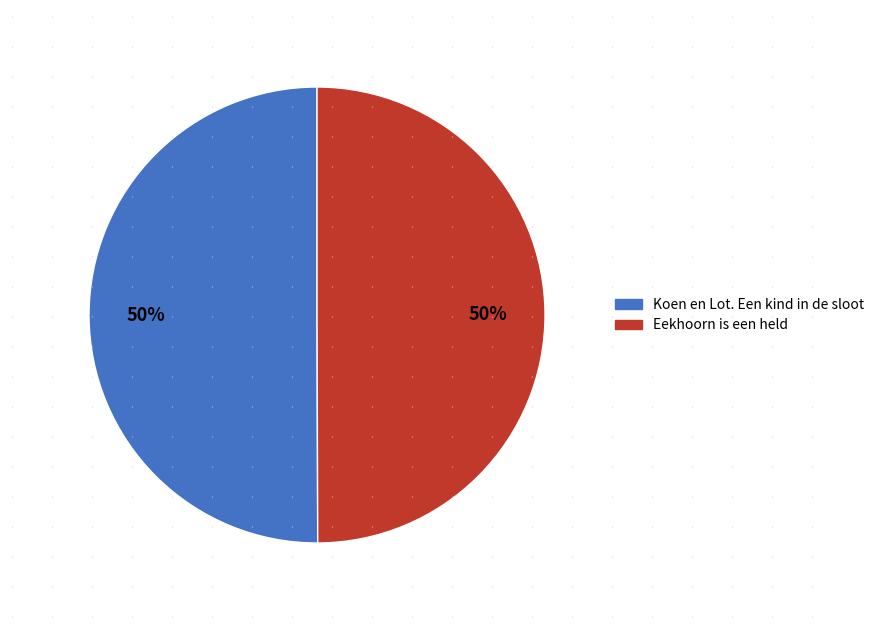

How many slices are in this pie chart?

2